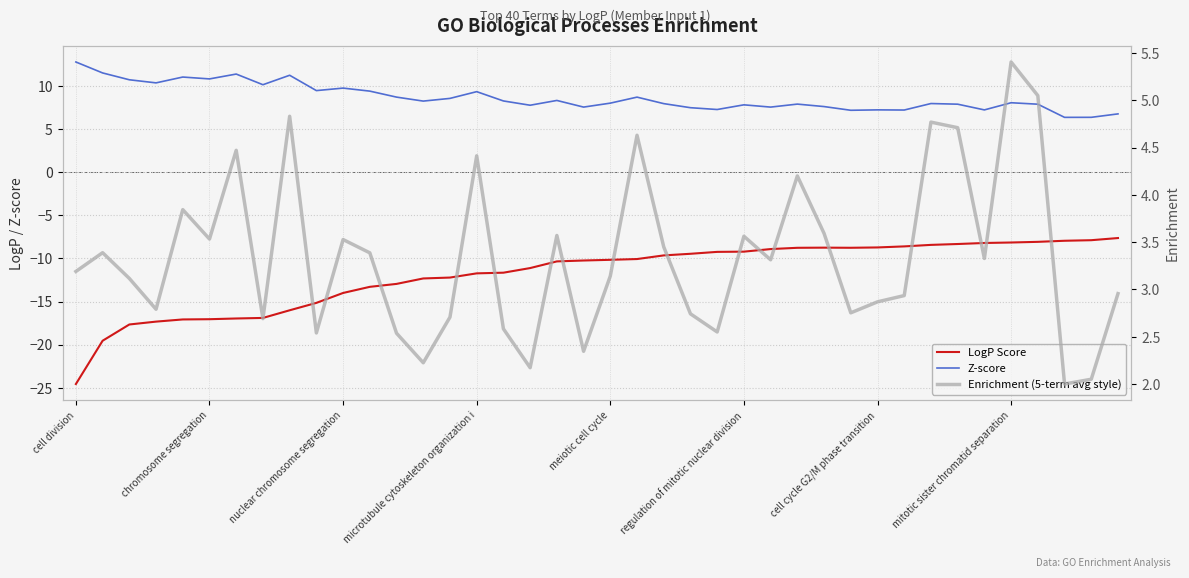

What is the spread (max minus min) of values at 16?

19.9